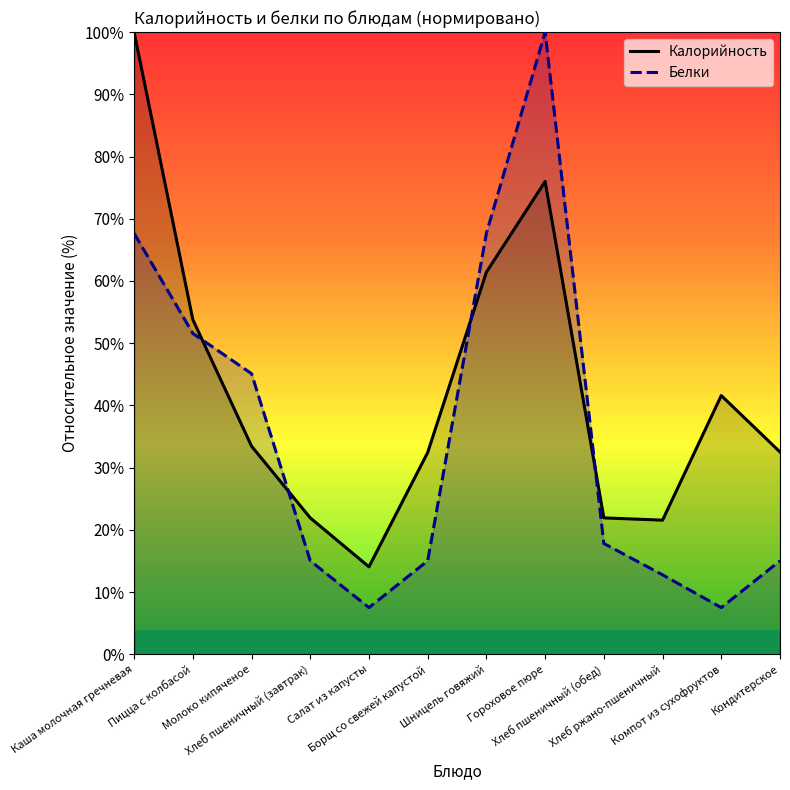

How many interior local peaks does the Калорийность series have?

2